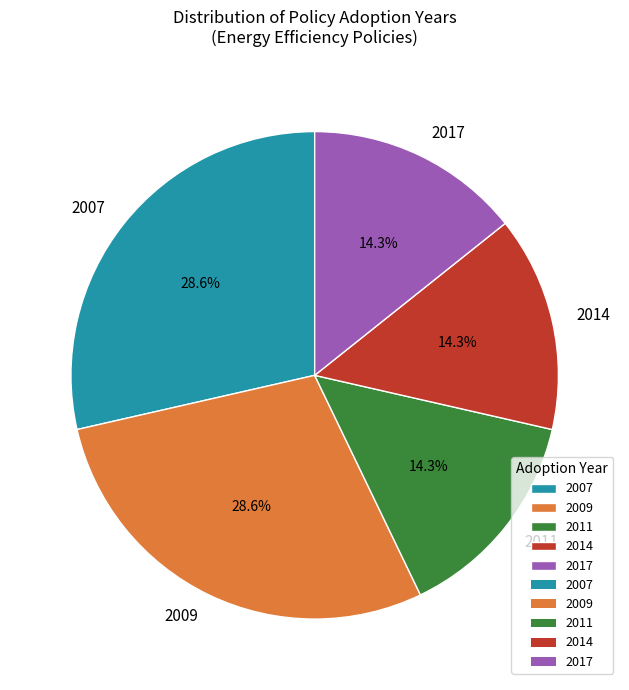

Does 2017 account for over 50% of the chart?

No